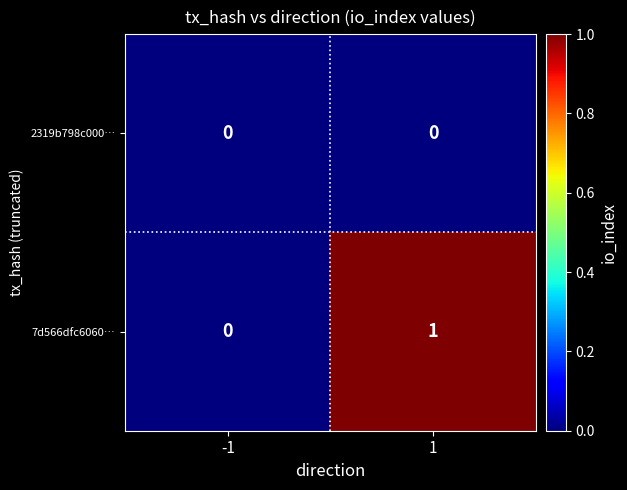

Between -1 and 1, which series saw the biggest shift?

7d566dfc6060…